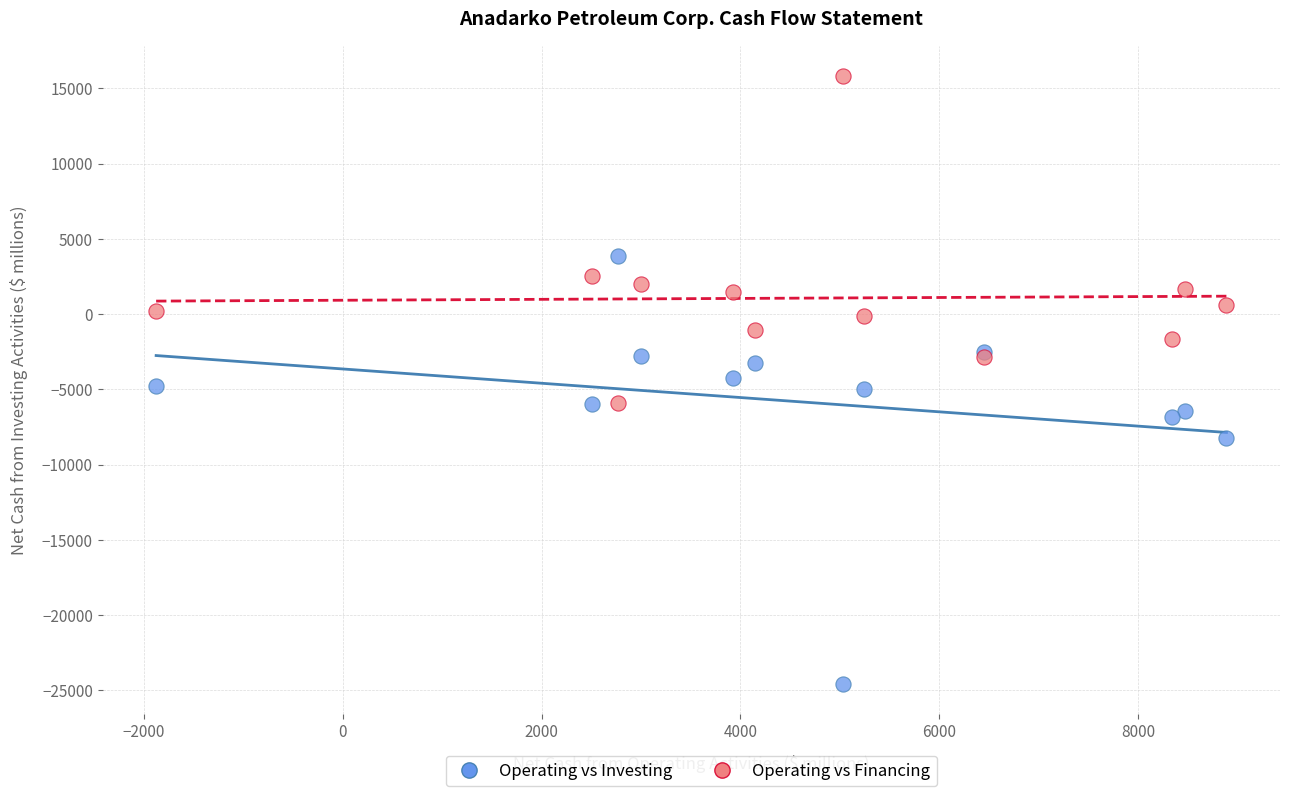

In the Operating vs Investing series, what Y value is closest to -10363?

-8216